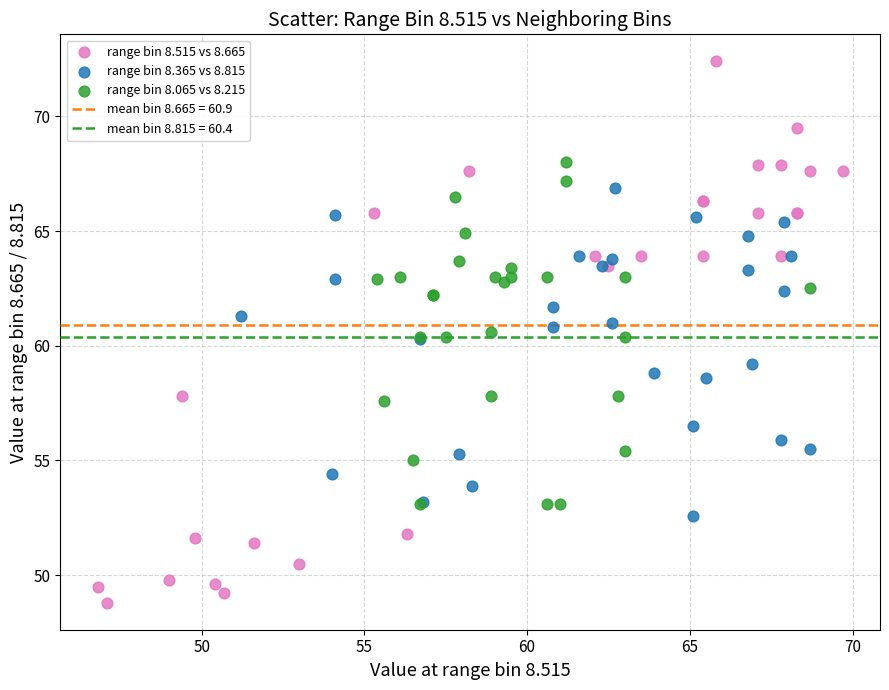

Which series has the largest Y range (max minus min)?

range bin 8.515 vs 8.665